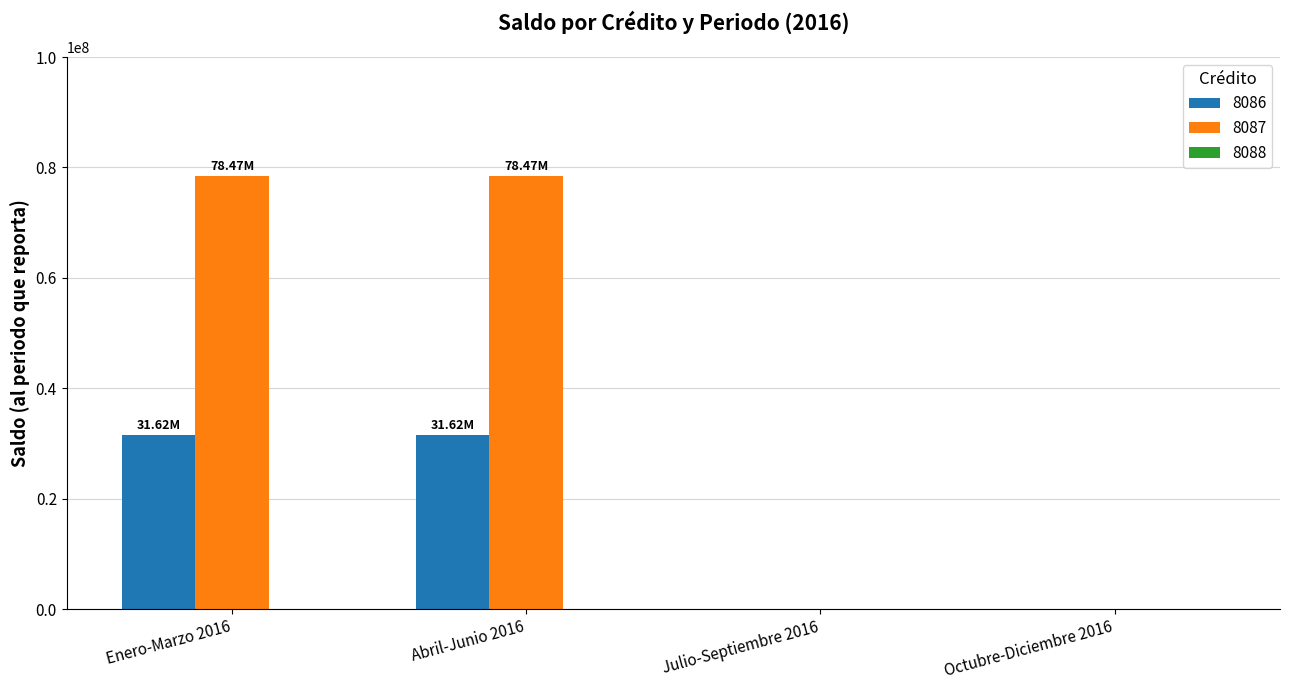

What is the average value of the 8087 series?

39234321.7